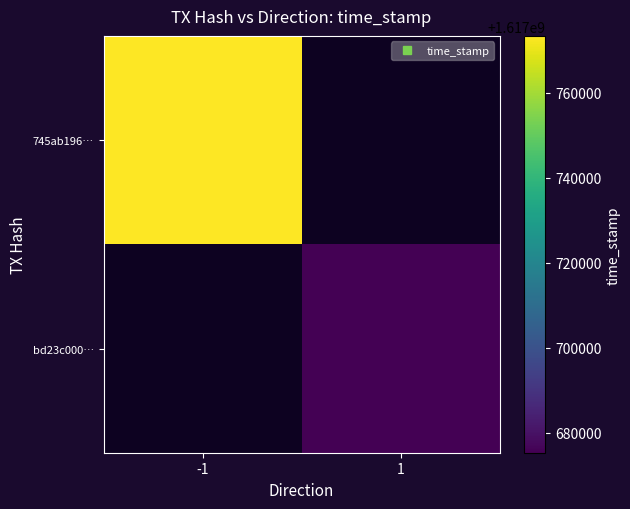

What value does the bd23c000… series have at 1?

1617675274.0